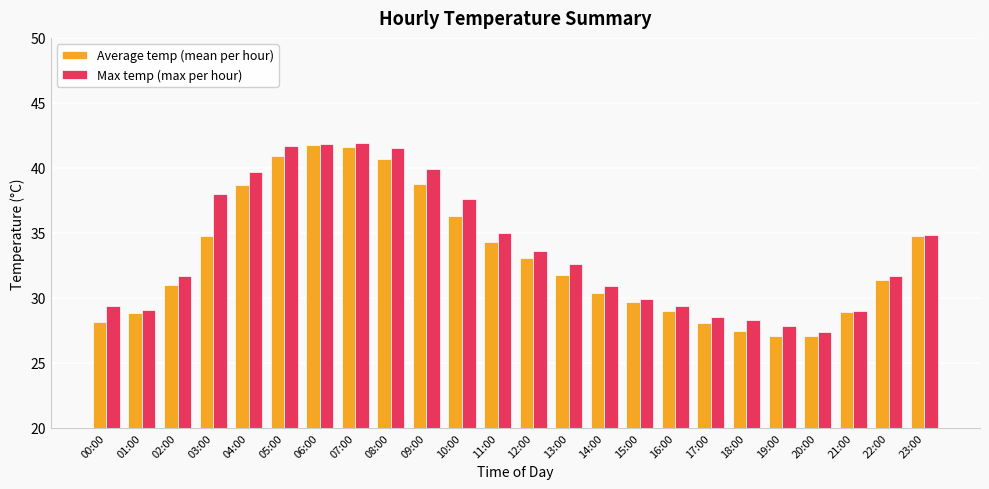

What is the maximum value for Average temp (mean per hour)?

41.8